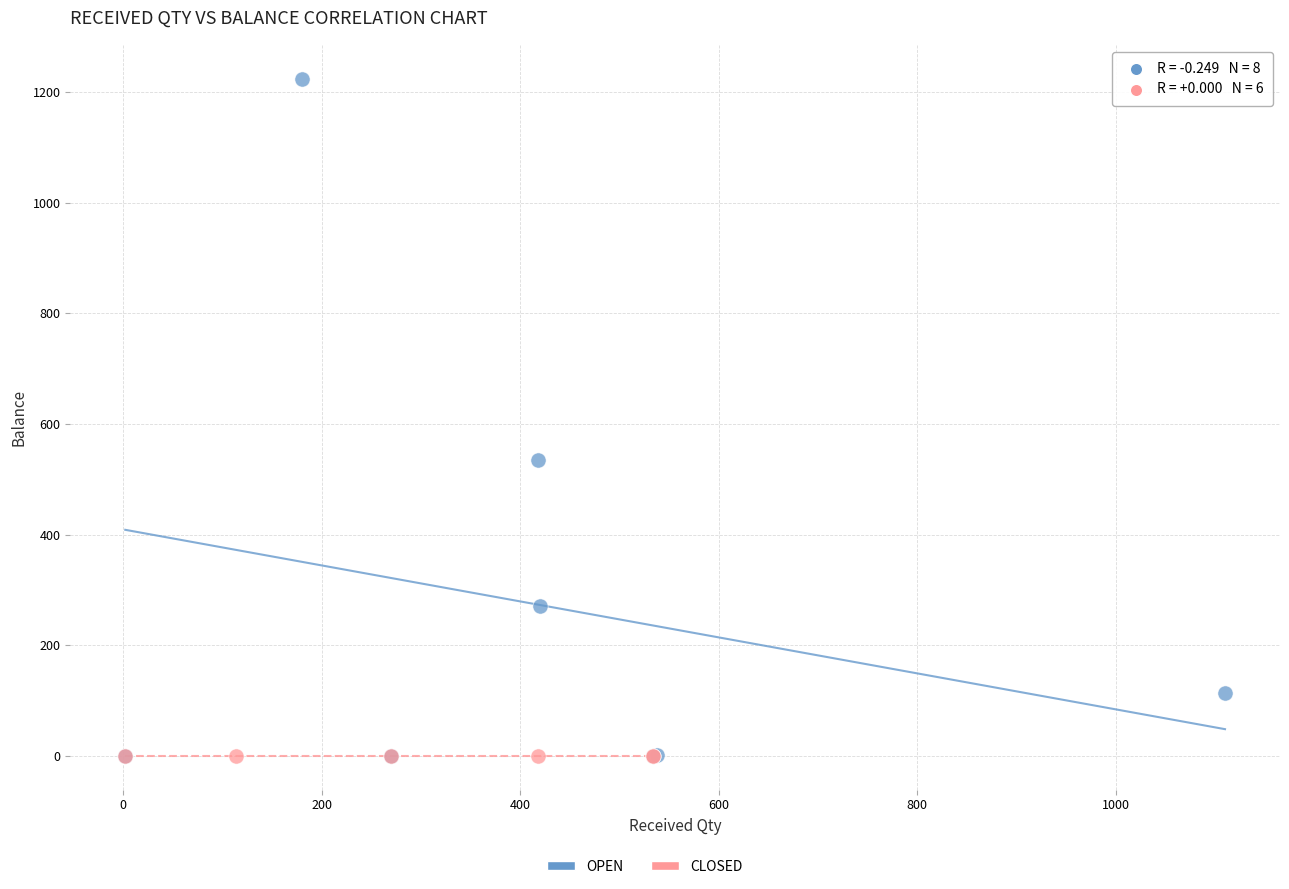

Which series contains the highest Y value?

OPEN